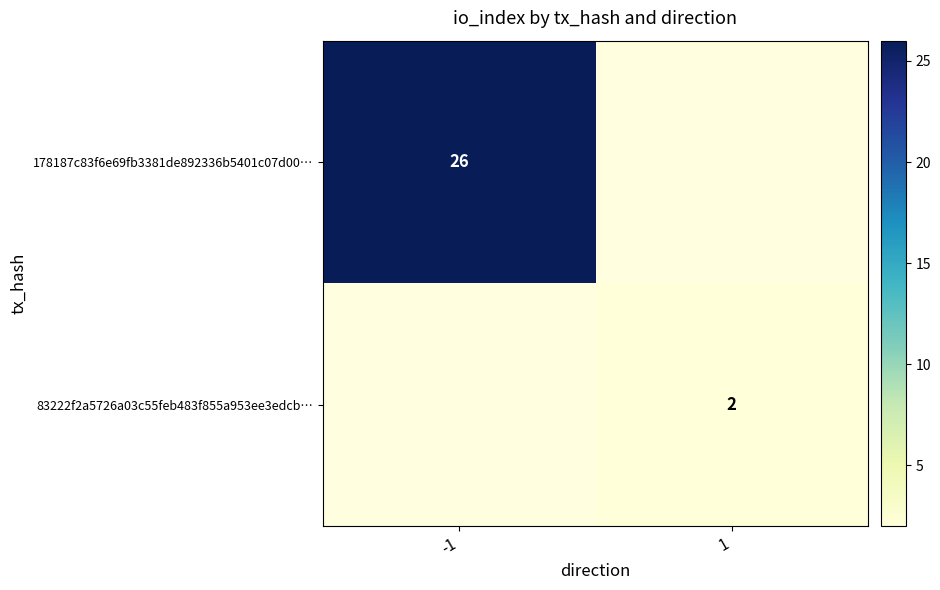

At how many categories does at least one series exceed 4?

1